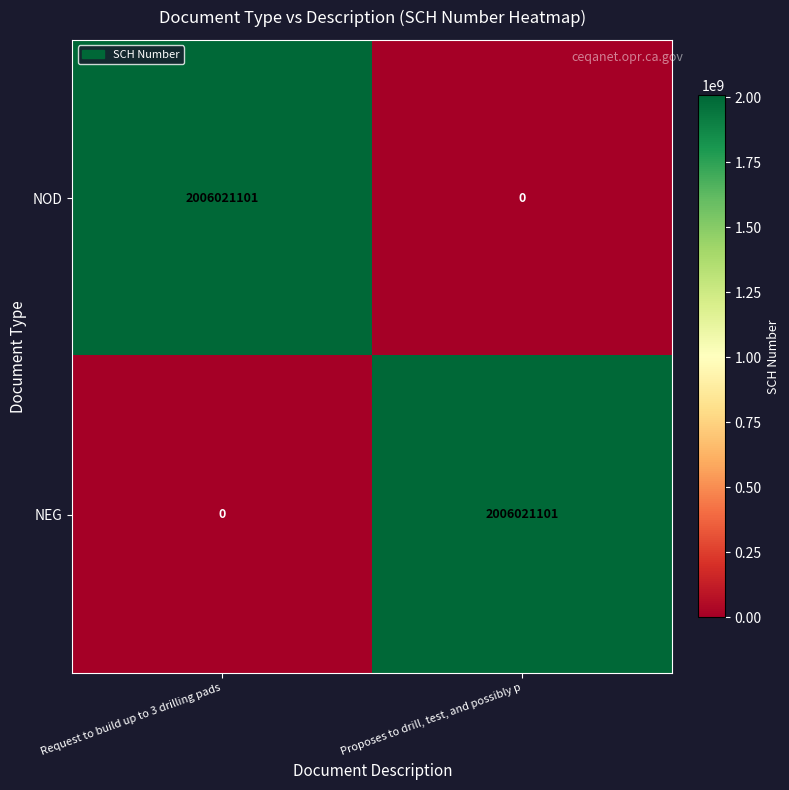

Count the number of categories in the chart.

2